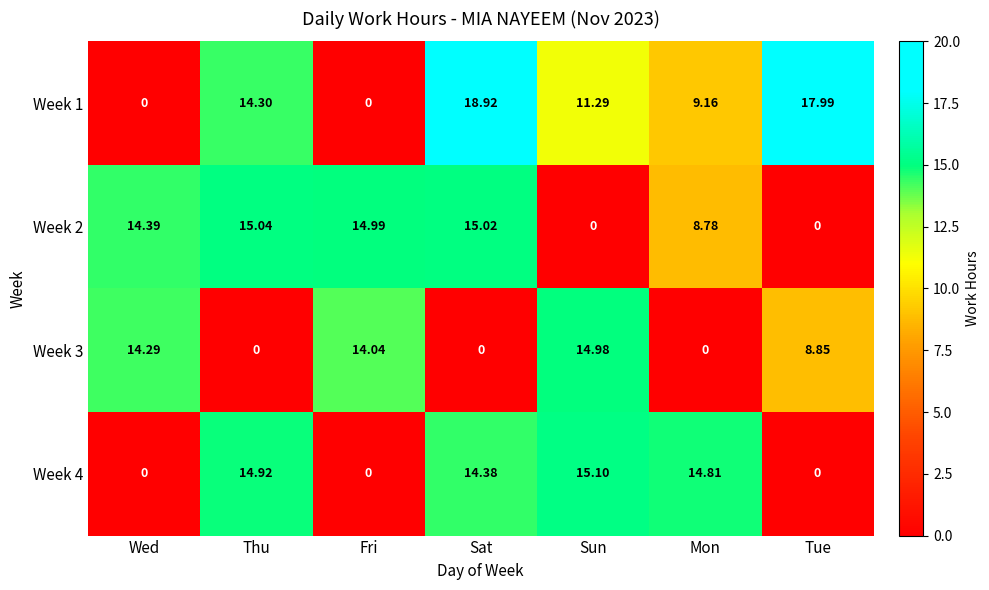

Which series has the largest range (max minus min)?

Week 1